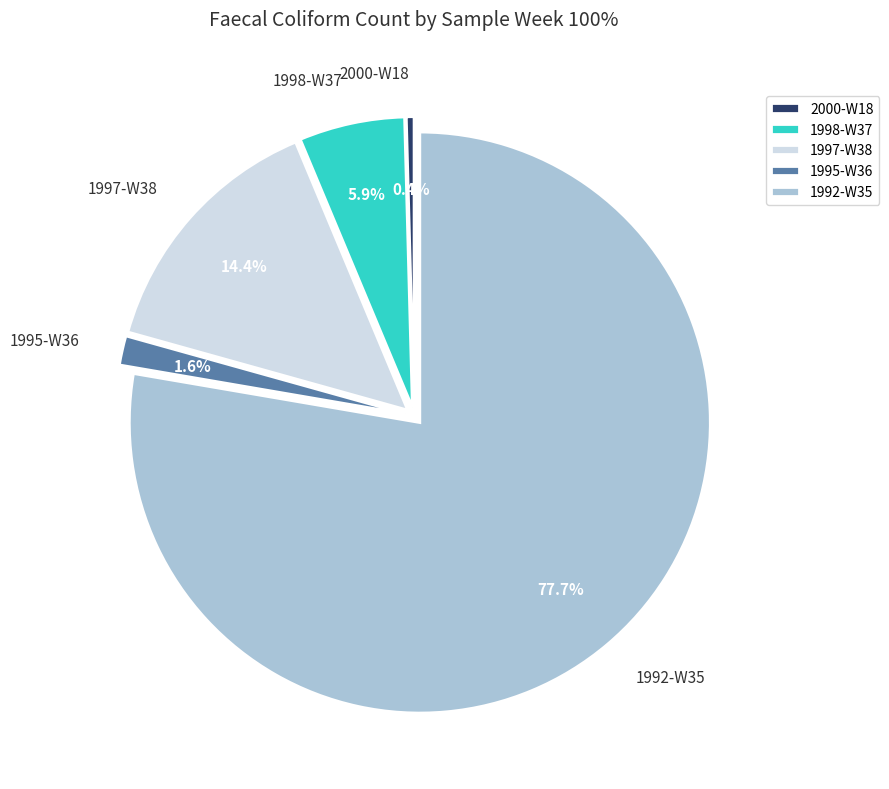

Between 1997-W38 and 1995-W36, which is larger?

1997-W38